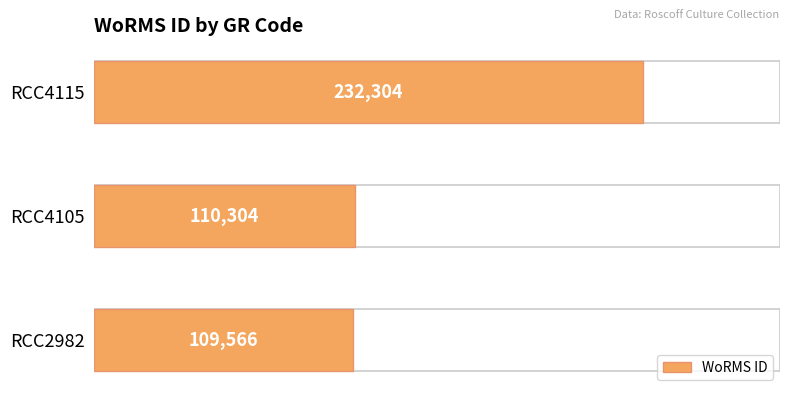

The chart shows a value of 109566 at RCC2982. True or false?

True